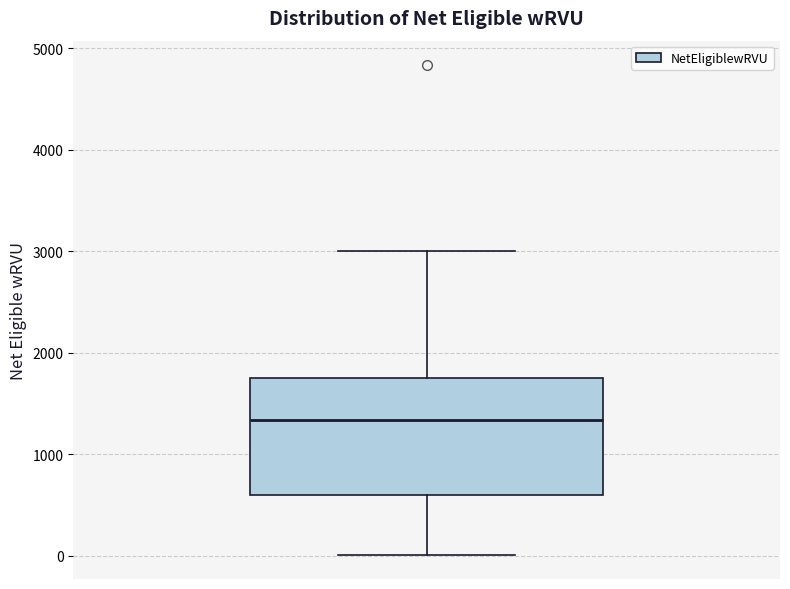

Read this box plot against the y-axis: the position of the median line, the range covered by the box, and the ends of both whiskers. The values are not printed on the chart, so give them approximately, as read against the axis.

median 1300, box 600 to 1700, whiskers 0 to 3000